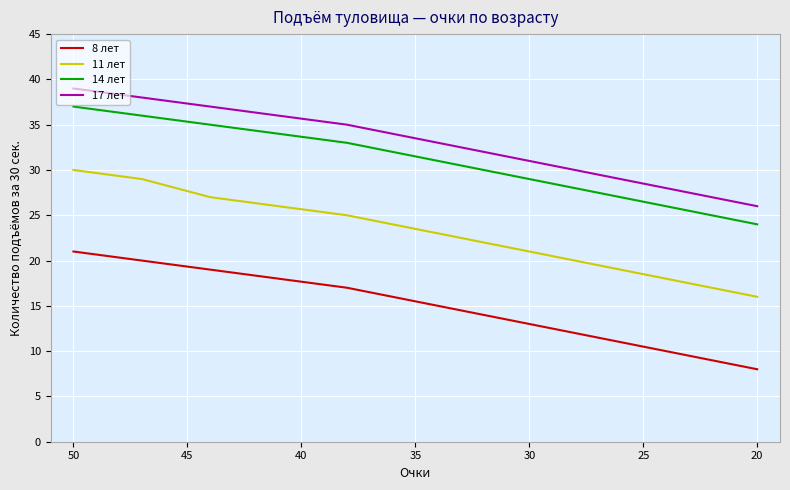

How many values in the 17 лет series exceed 33?

6